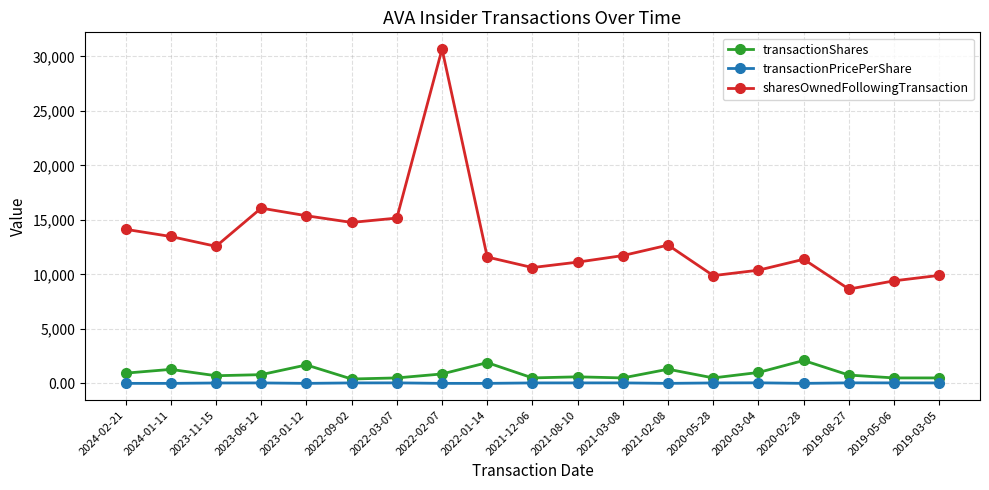

The value of sharesOwnedFollowingTransaction at 2023-11-15 is 21458.9. True or false?

False